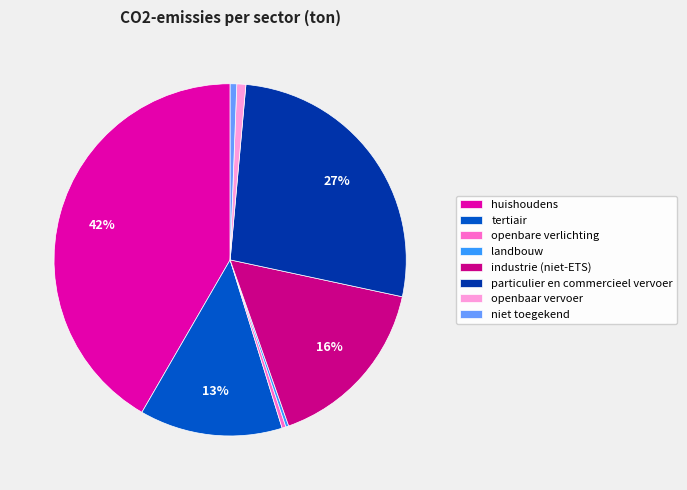

To the nearest percent, what is the difference between the openbaar vervoer and huishoudens slice percentages?

41%